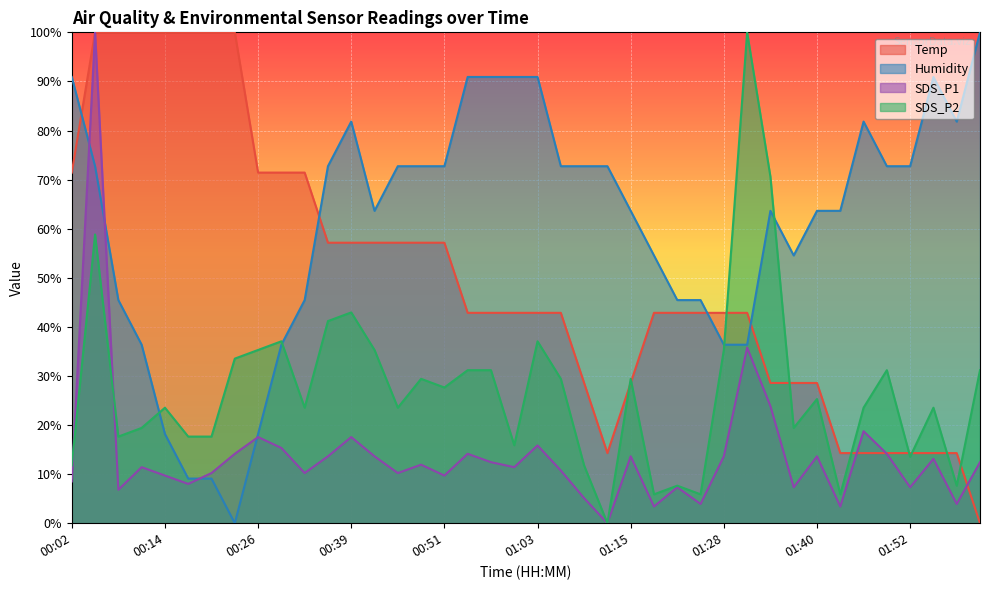

What is the approximate value of Temp at 00:48?

57.1